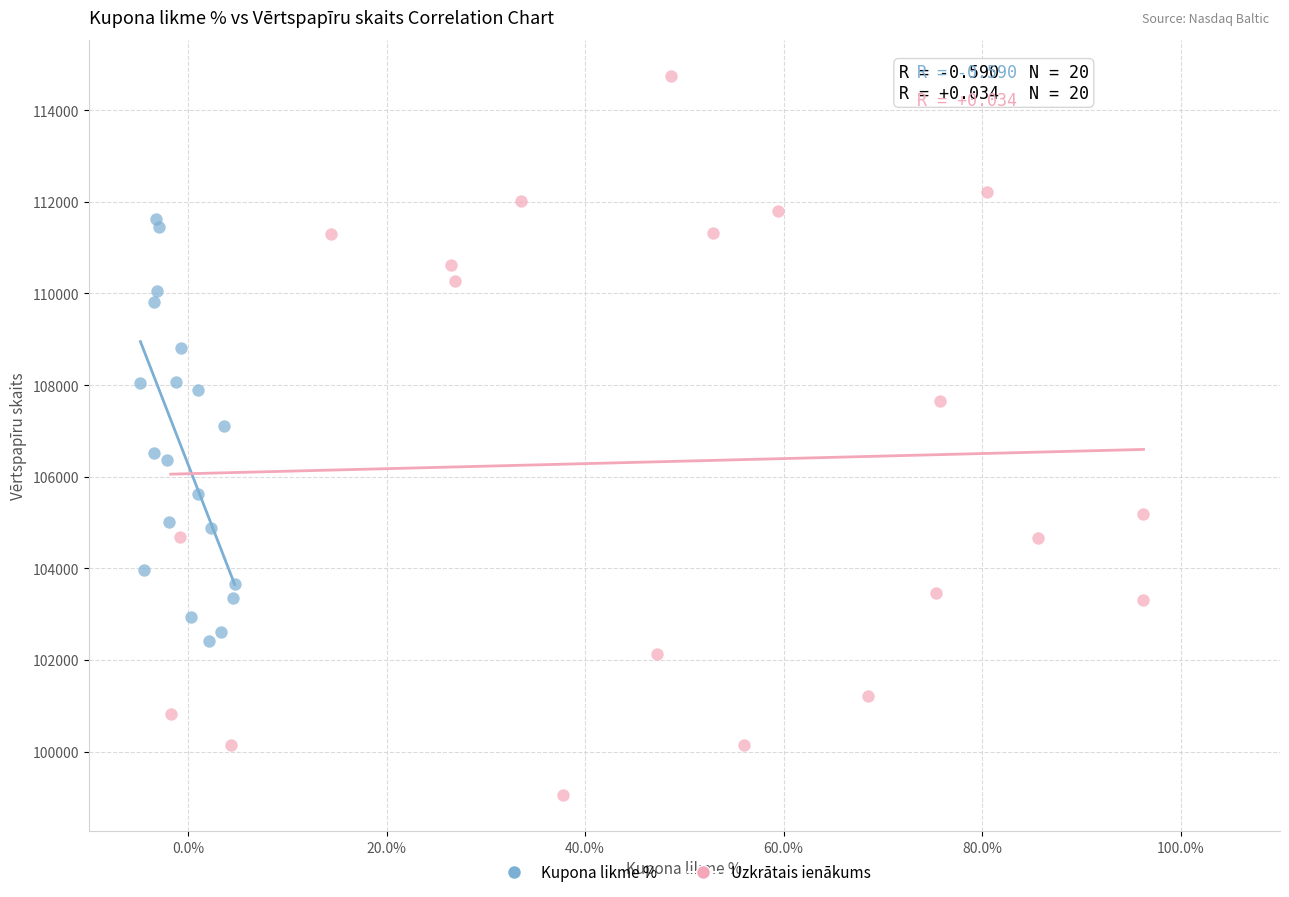

Which series reaches the minimum Y coordinate?

Uzkrātais ienākums